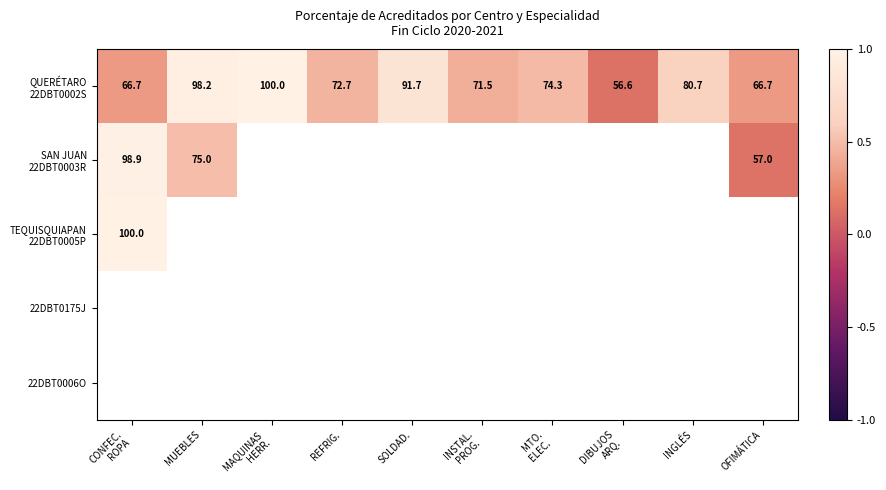

Between DIBUJOS ARQ. and INGLÉS, which series saw the biggest shift?

QUERÉTARO 22DBT0002S